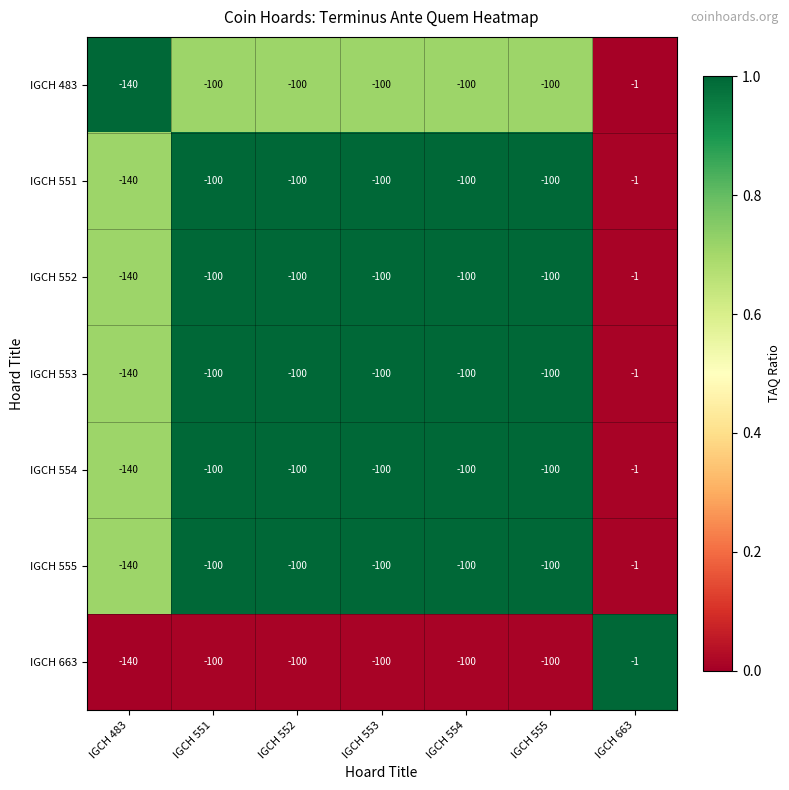

Which label corresponds to the smallest value in the chart?

IGCH 483